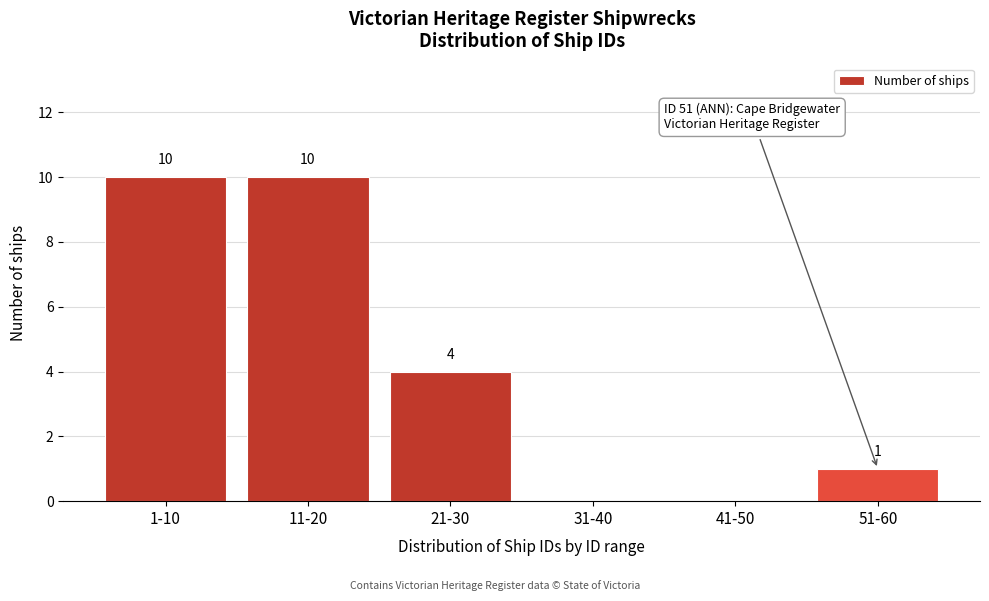

Reading left to right, what are all the values shown in this chart?

1-10=10	11-20=10	21-30=4	31-40=0	41-50=0	51-60=1